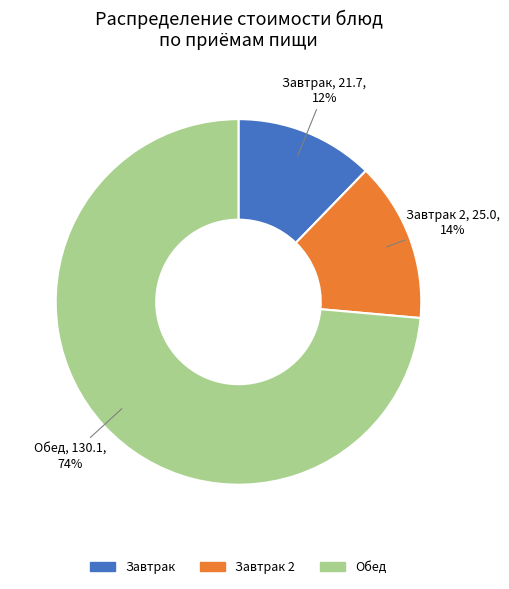

Is there a majority slice in this chart?

Yes